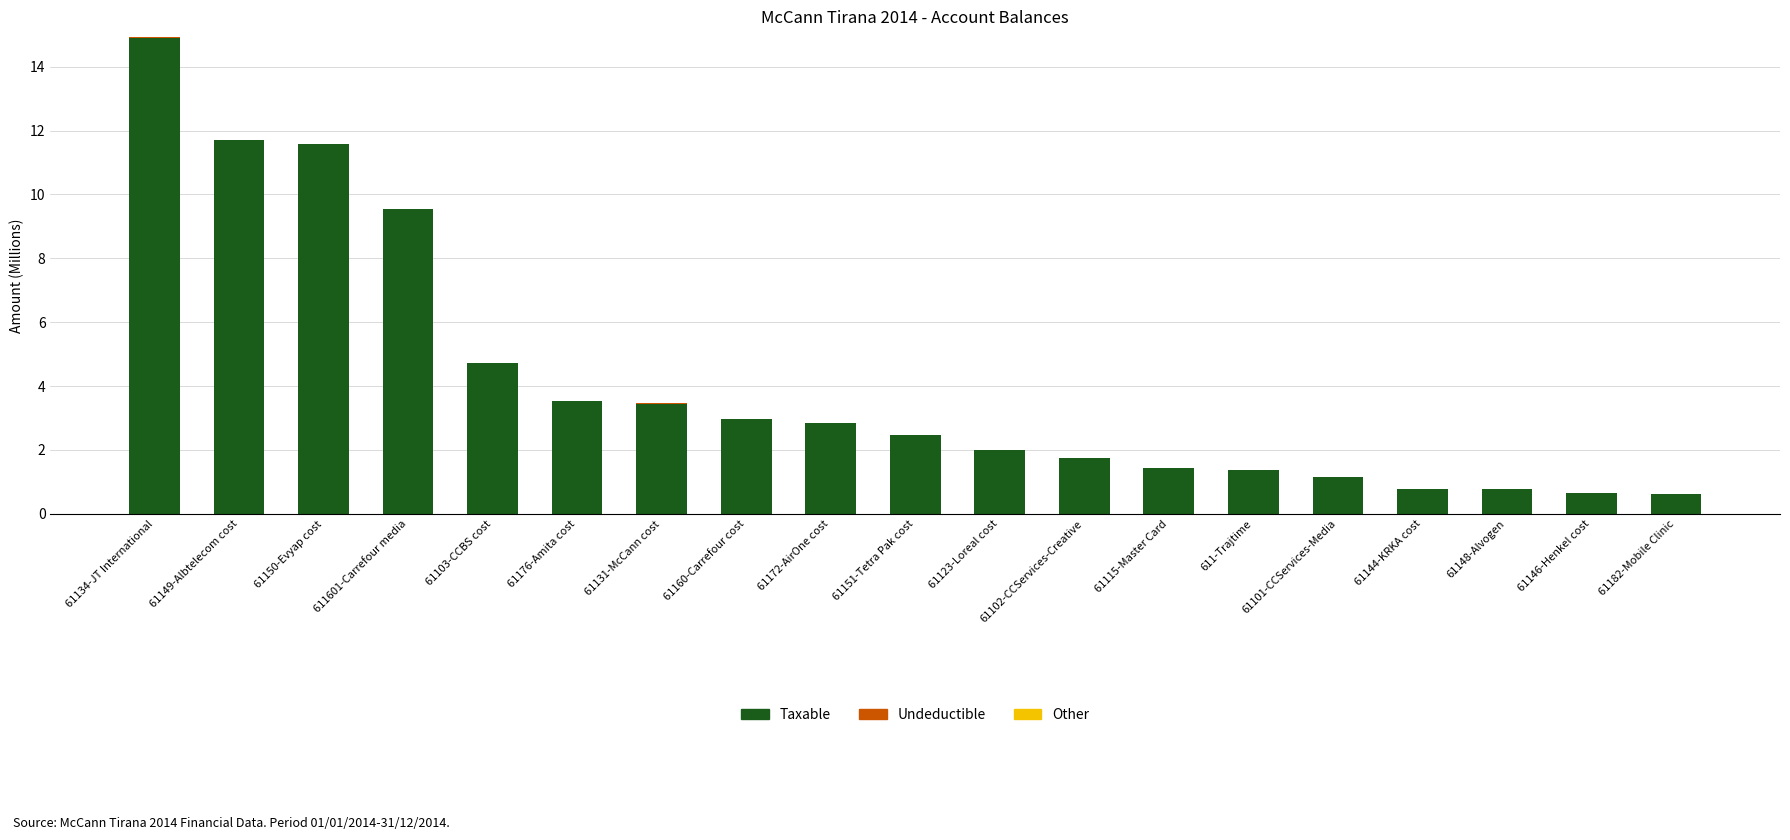

At which category is the sum across all series the highest?

61134-JT International